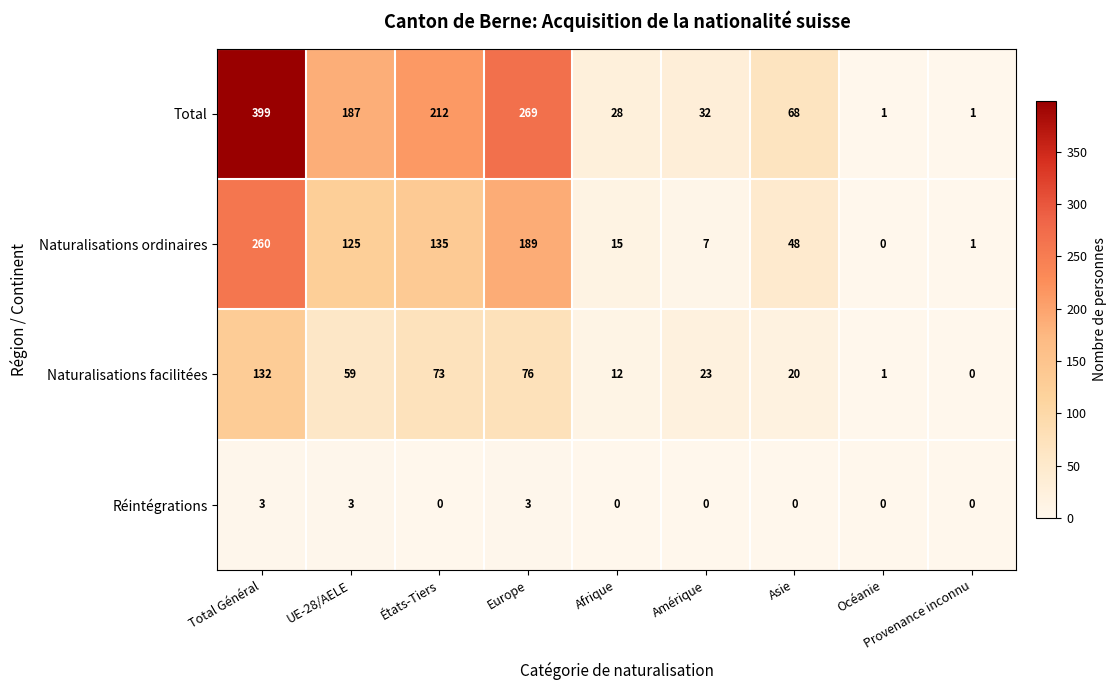

At how many categories does at least one series exceed 50?

5